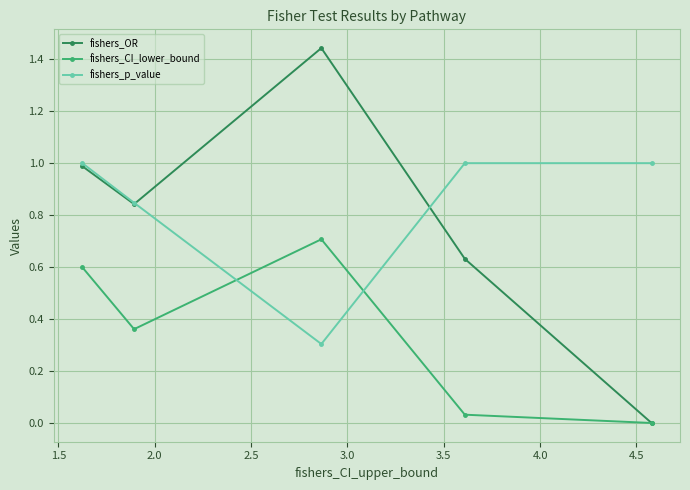

What is the minimum value for fishers_p_value?

0.3